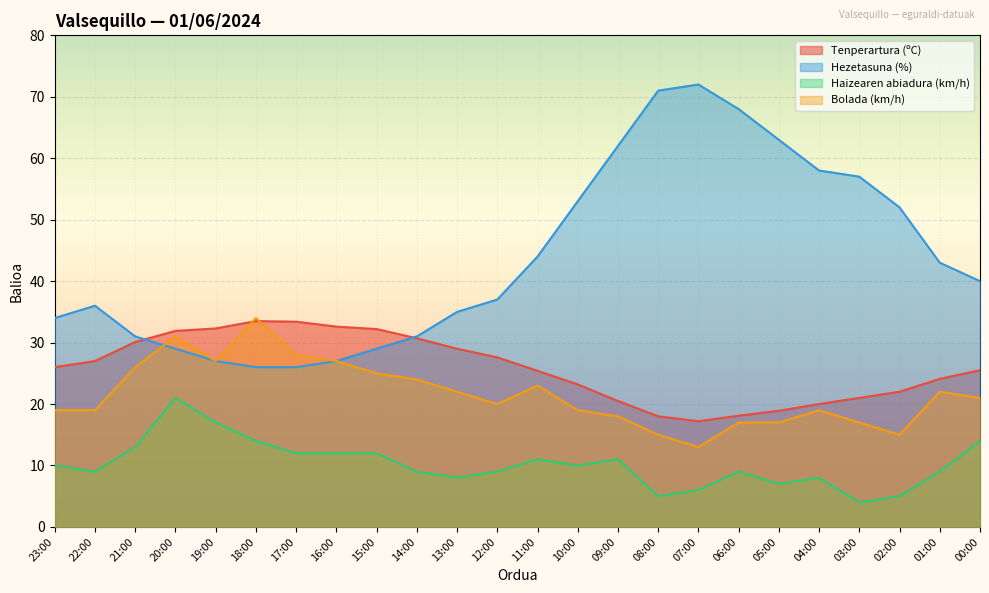

At which label does Tenperartura (ºC) first exceed 26?

22:00